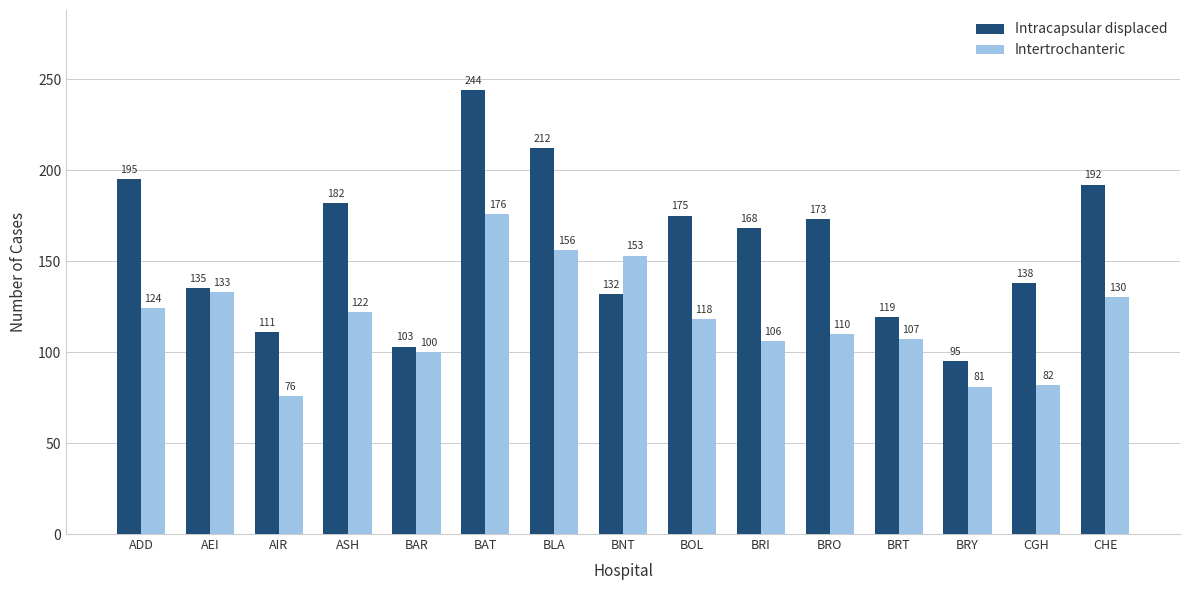

Is it true that Intracapsular displaced equals 111 at AIR?

True